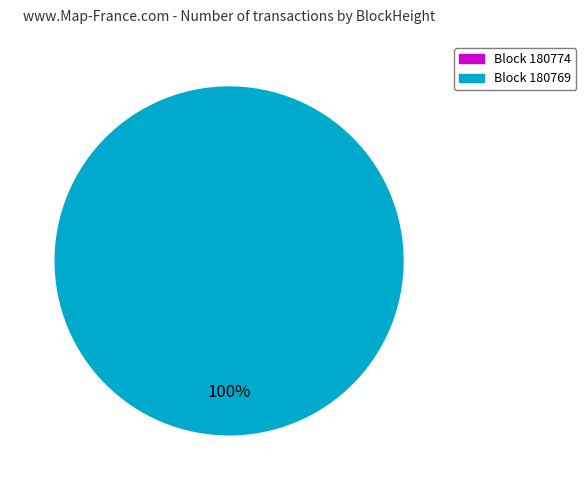

Does any single category account for the majority?

Yes